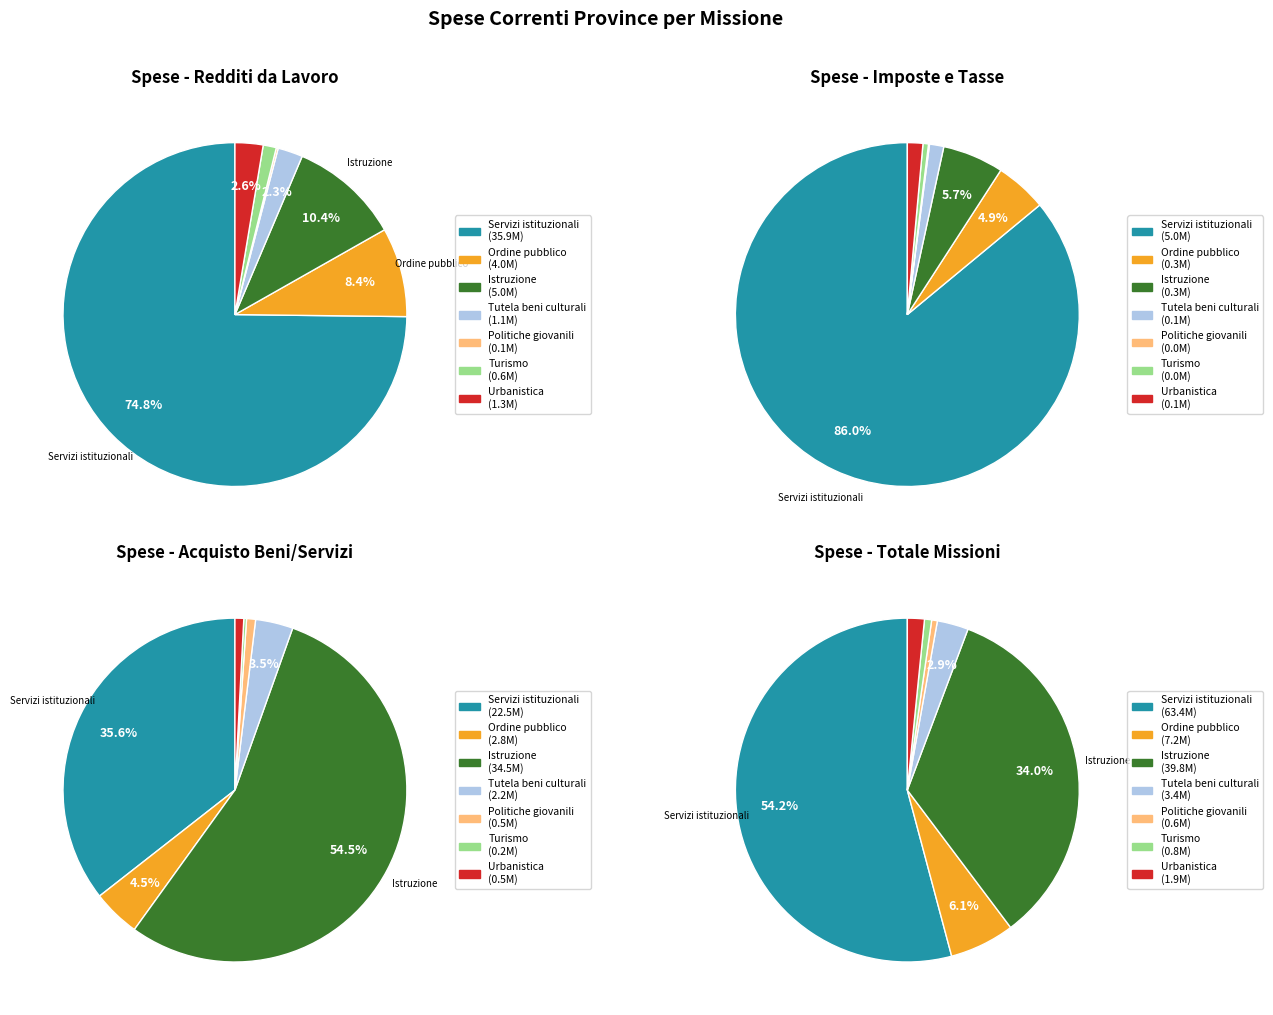

To the nearest percent, what is the difference between the largest and smallest slice percentages?

54%